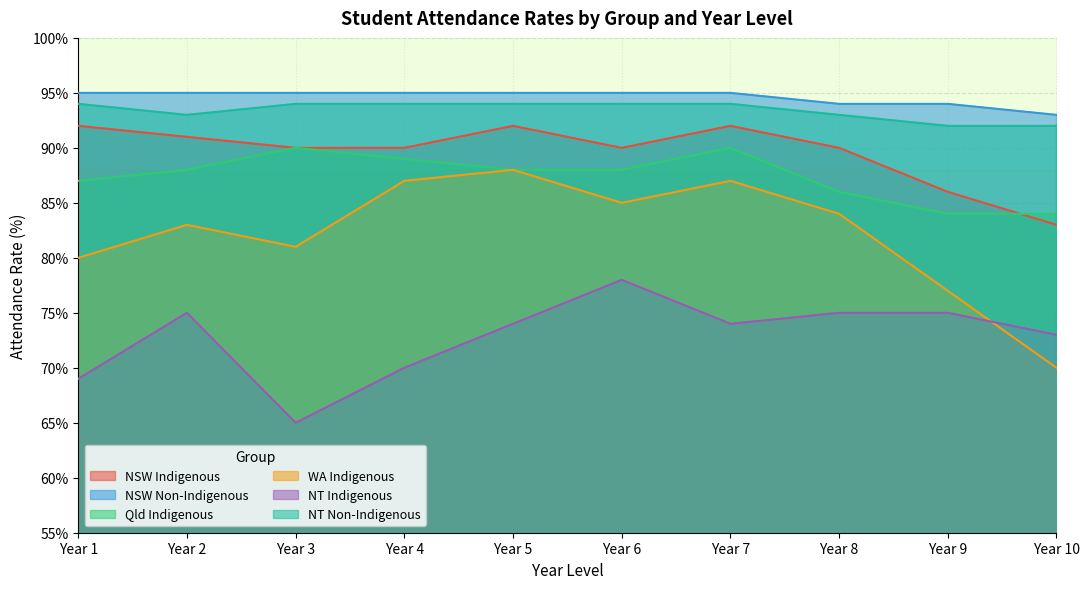

What is the minimum value for Qld Indigenous?

84